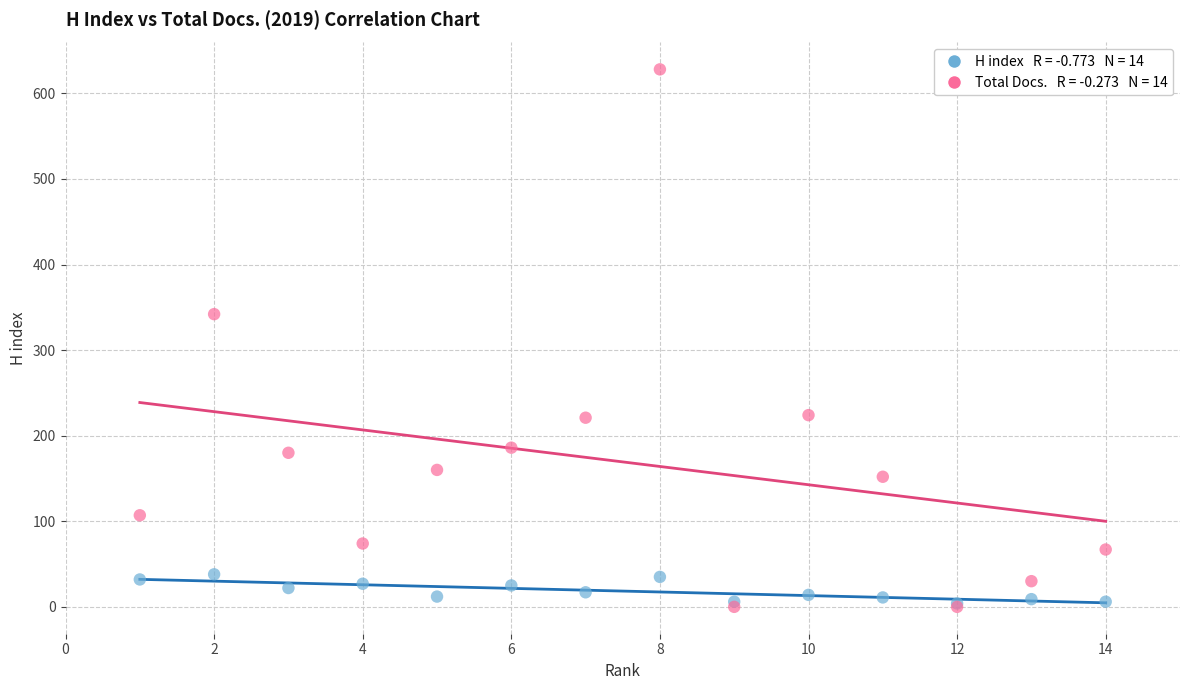

Across all series, what Y value is closest to 314?

342